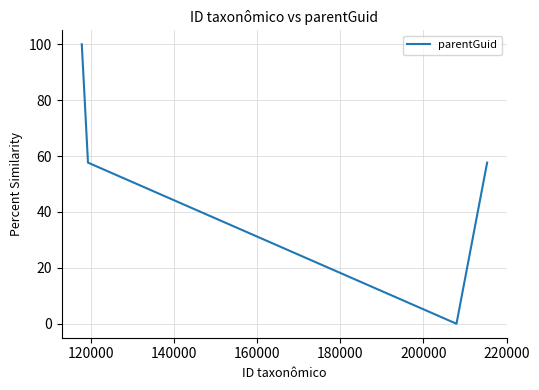

Is this an area chart (filled region under the line)?

No